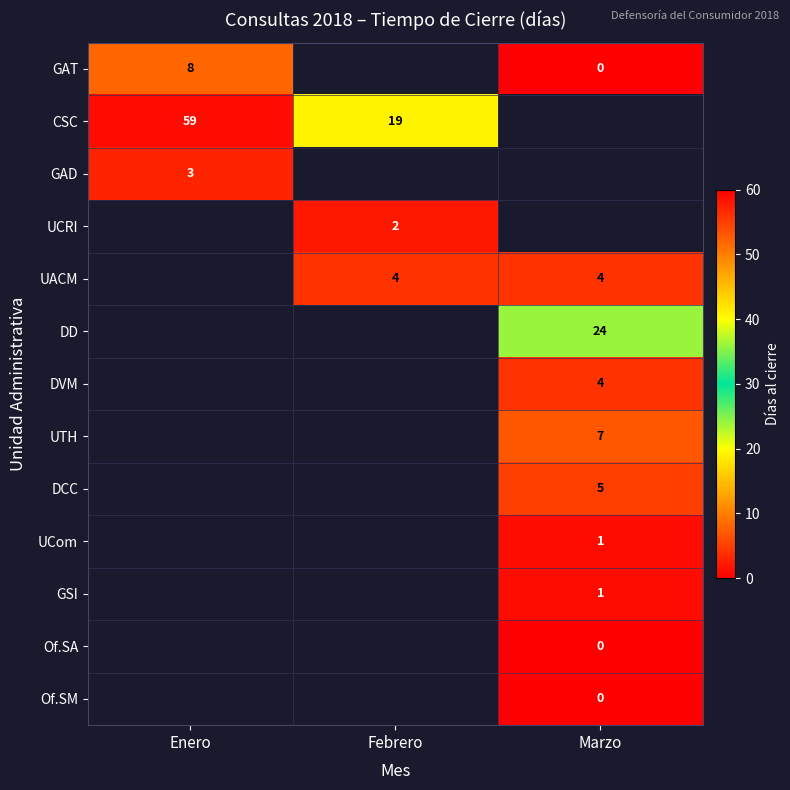

The CSC series shows 12 at Enero. True or false?

False